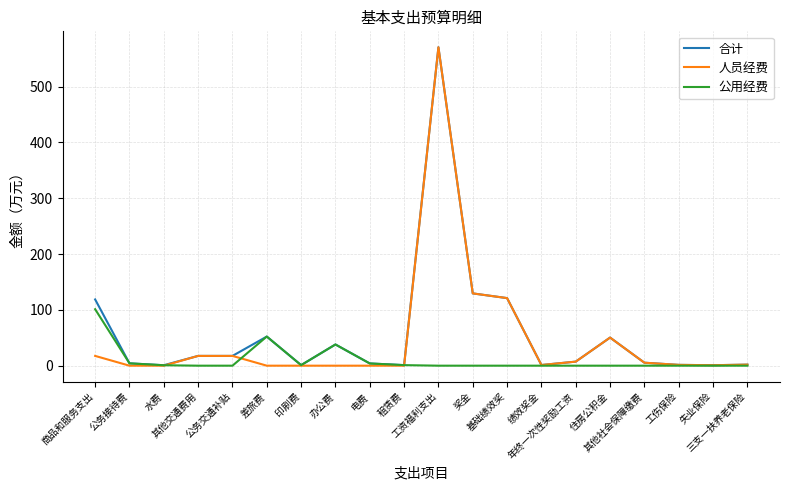

What is the maximum value for 人员经费?

570.7